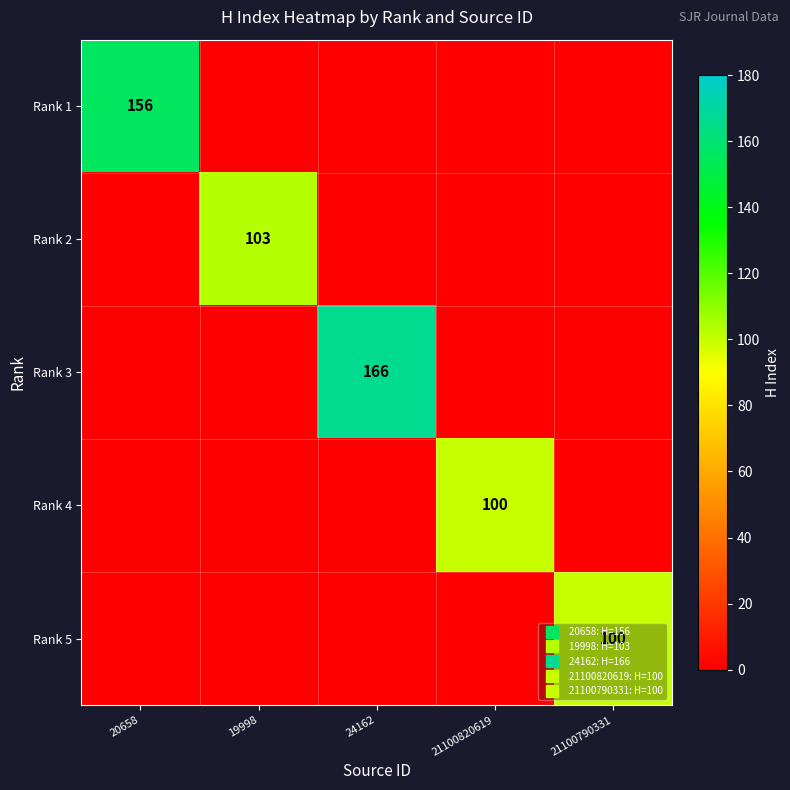

True or false: Rank 4 has a value of 69 at 21100790331.

False